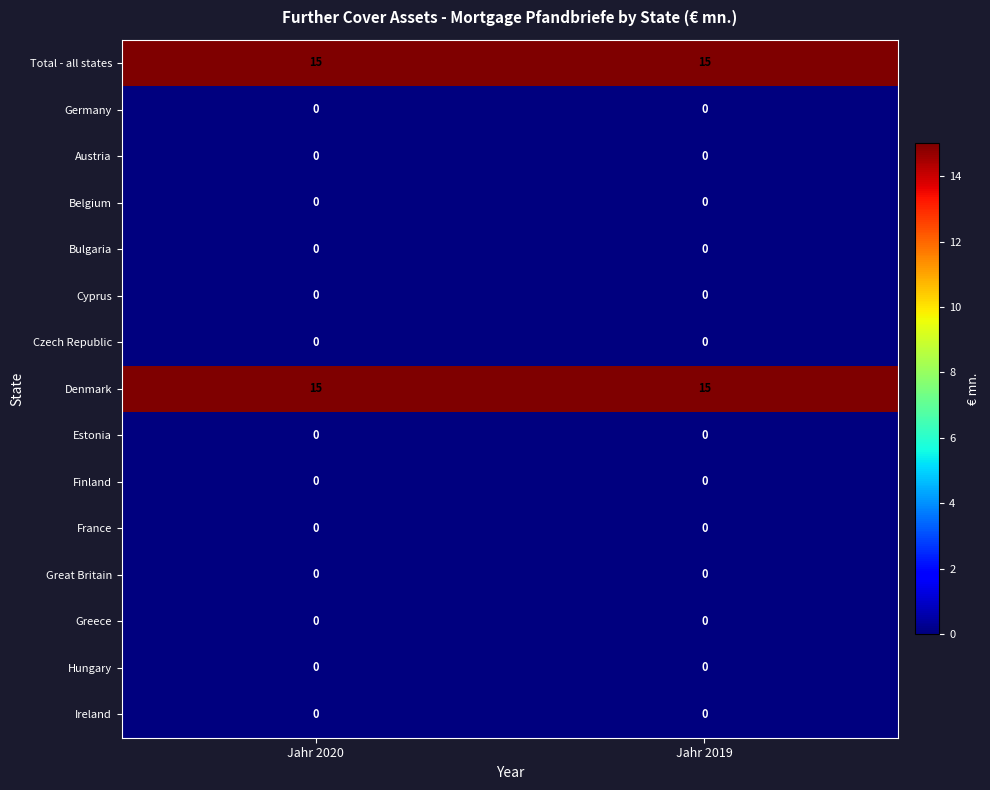

What is the sum of all Total - all states values?

30